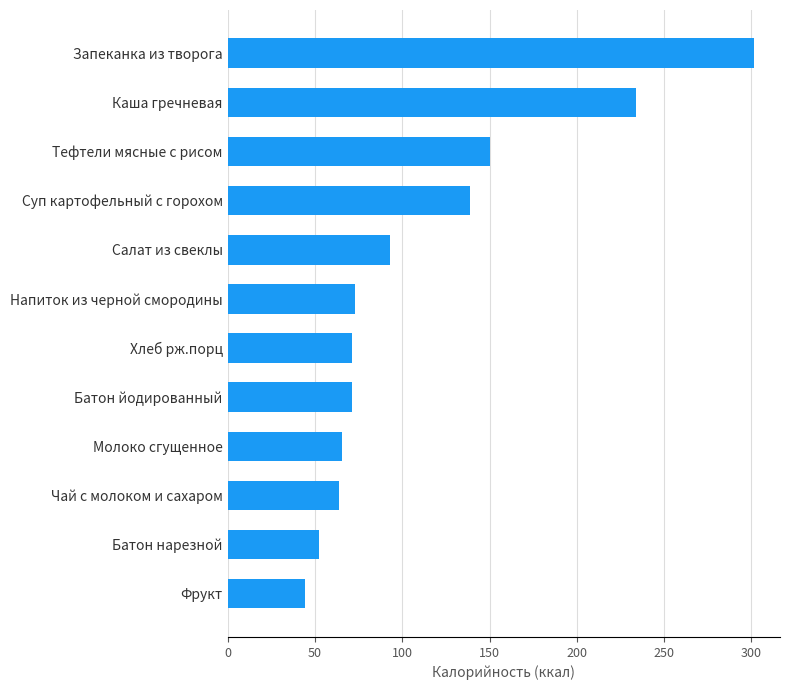

At which label is the value closest to 172?

Тефтели мясные с рисом